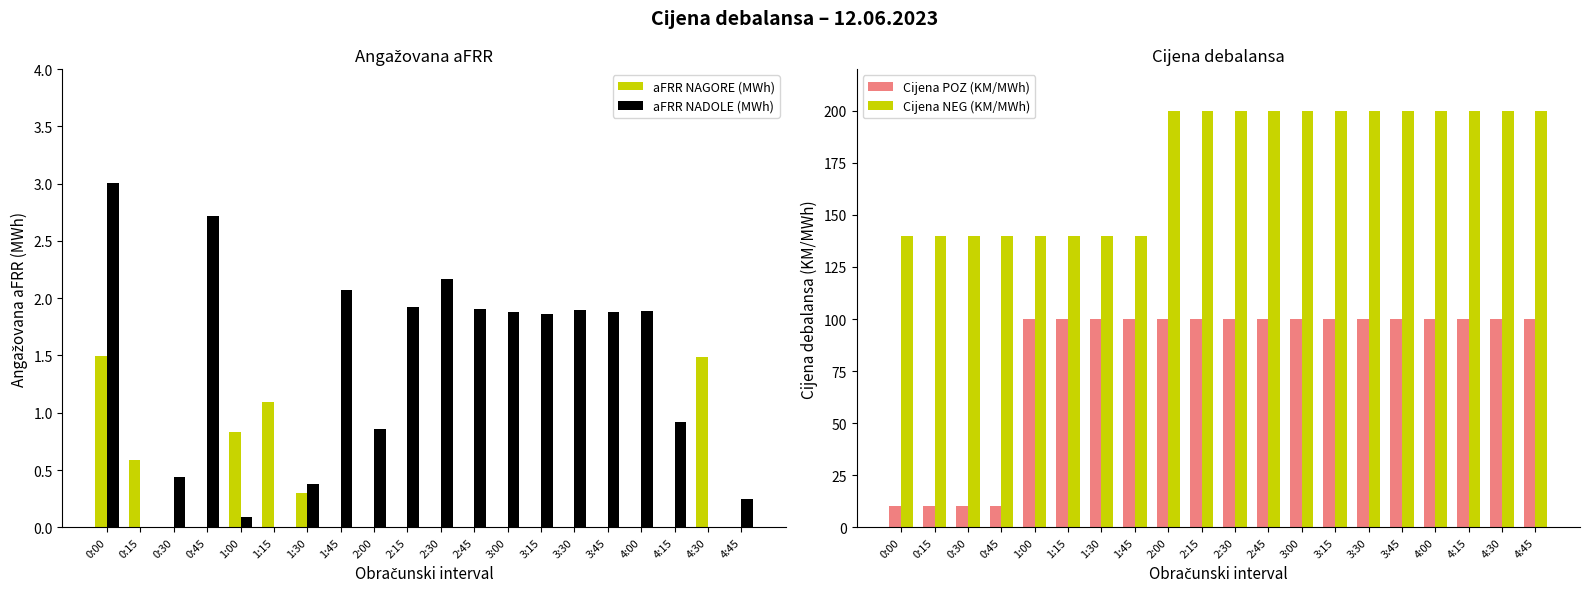

What is the sum of the Cijena NEG (KM/MWh) values at 0:00 and 2:30?

340